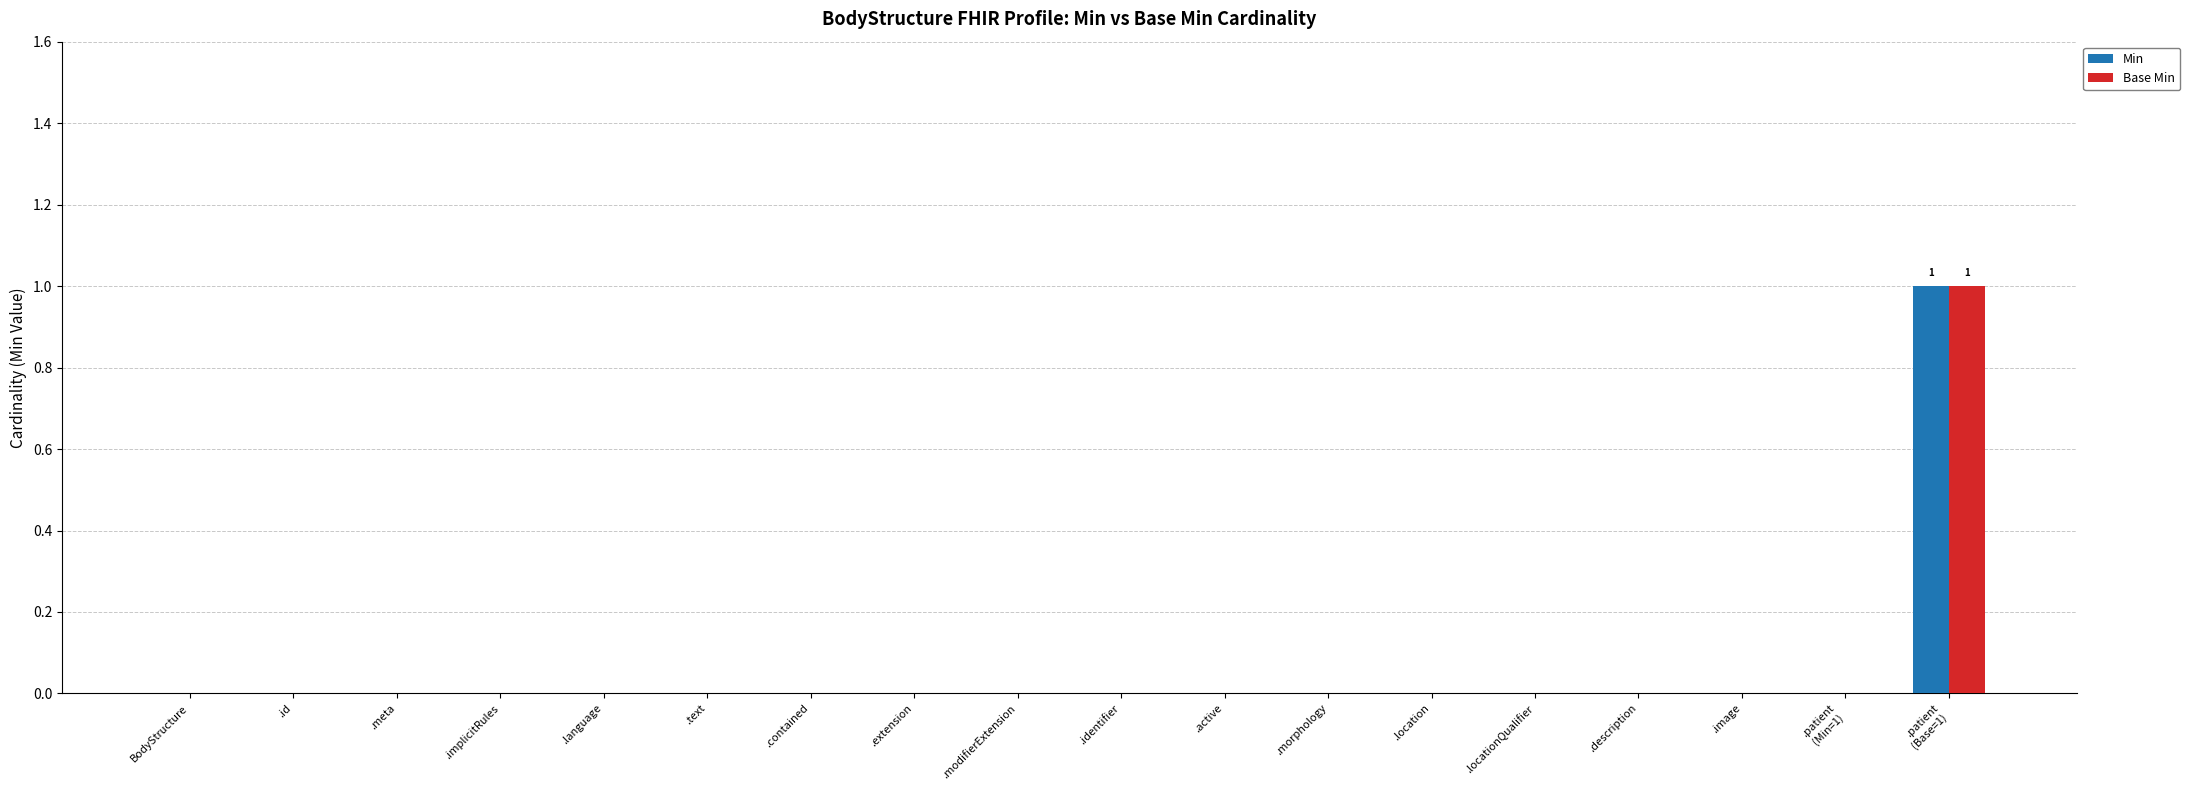

The Base Min series shows 0 at .meta. True or false?

True